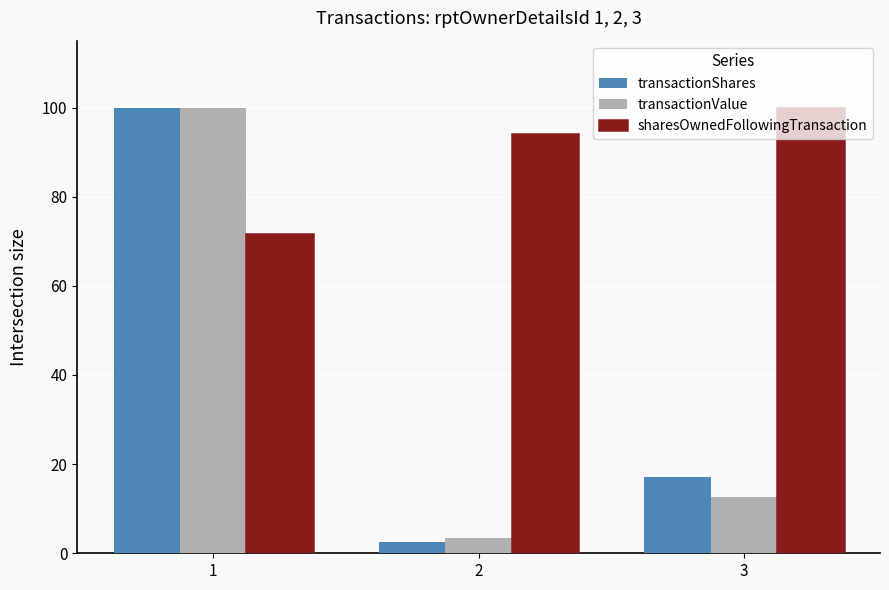

What is the spread (max minus min) of values at 3?

87.3